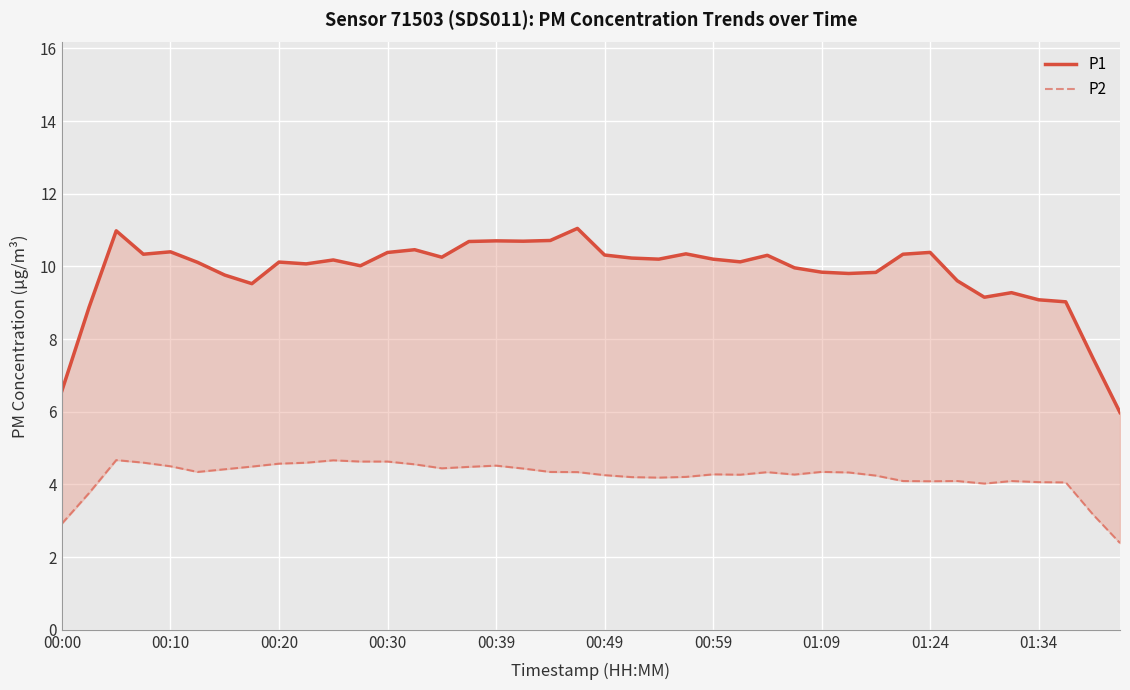

Reading left to right, transcribe all the data shown in this chart.

P1: 6.6	8.9	11.0	10.3	10.4	10.1	9.8	9.5	10.1	10.1	10.2	10.0	10.4	10.5	10.3	10.7	10.7	10.7	10.7	11.0	10.3	10.2	10.2	10.3	10.2	10.1	10.3	10.0	9.8	9.8	9.8	10.3	10.4	9.6	9.2	9.3	9.1	9.0	7.5	6.0
P2: 2.9	3.8	4.7	4.6	4.5	4.3	4.4	4.5	4.6	4.6	4.7	4.6	4.6	4.6	4.4	4.5	4.5	4.4	4.3	4.3	4.3	4.2	4.2	4.2	4.3	4.3	4.3	4.3	4.3	4.3	4.2	4.1	4.1	4.1	4.0	4.1	4.1	4.1	3.2	2.4